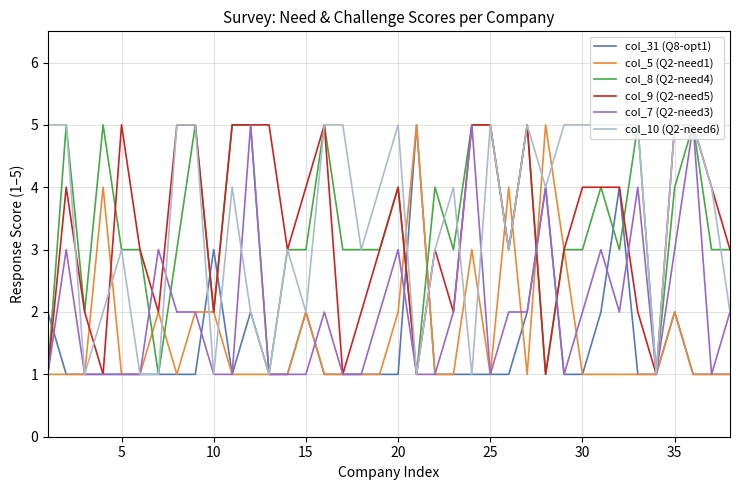

What is the greatest value displayed?

5